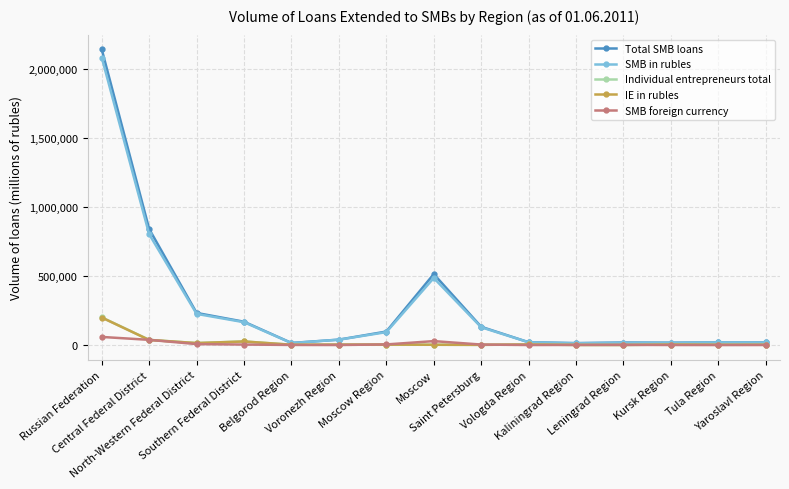

Which series has the widest spread of values?

Total SMB loans